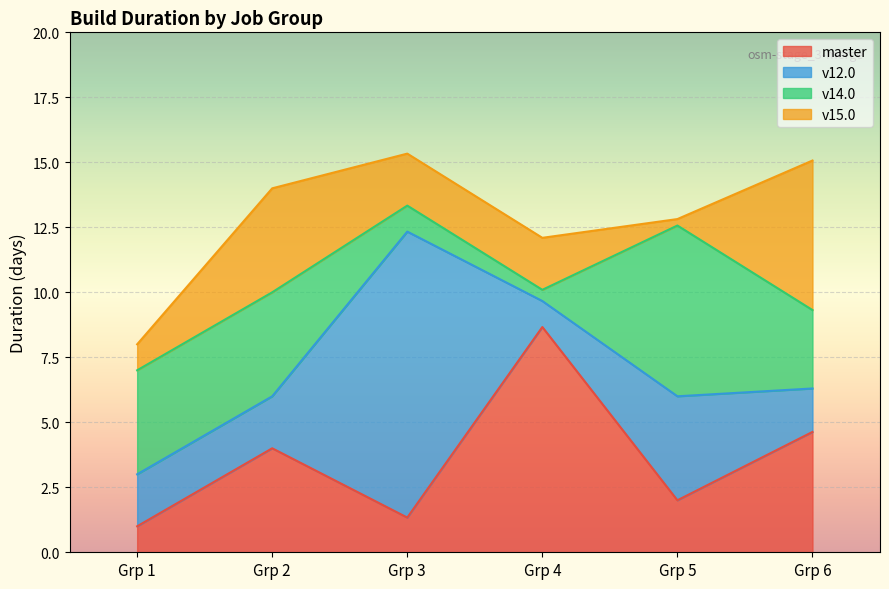

Is it true that v12.0 equals 1.4 at Grp 1?

False